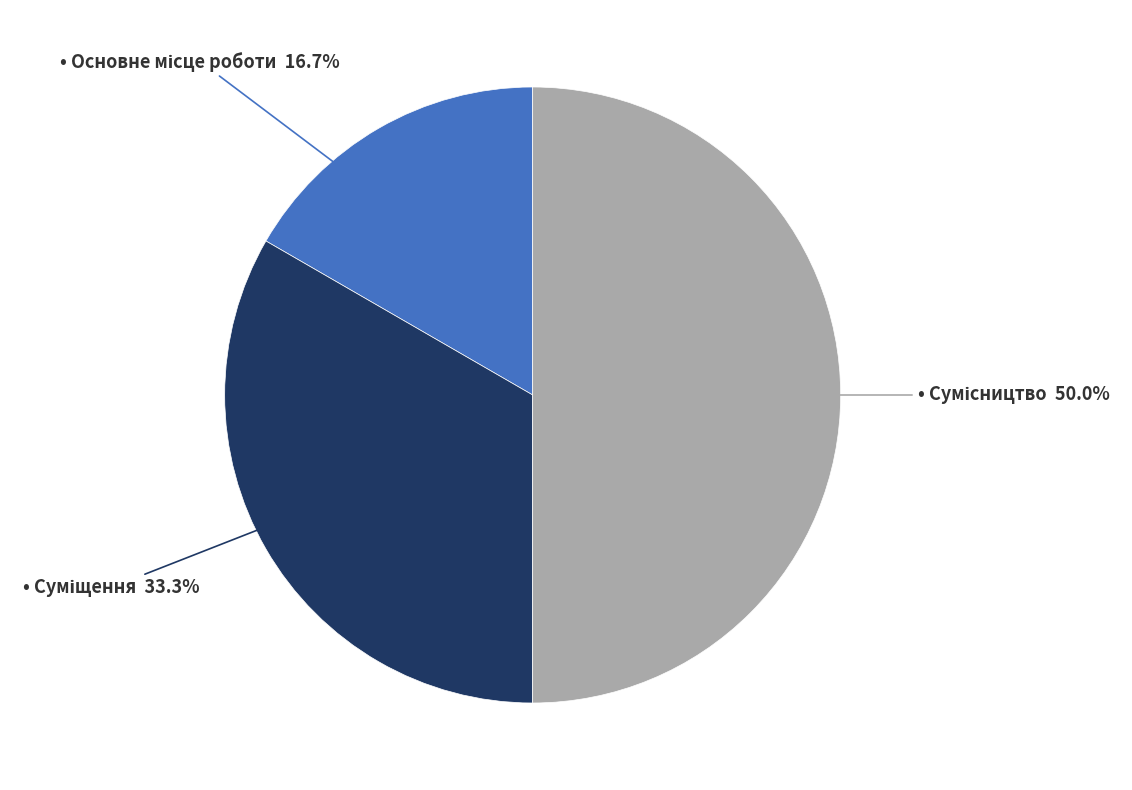

To the nearest percent, what is the average slice percentage?

33%